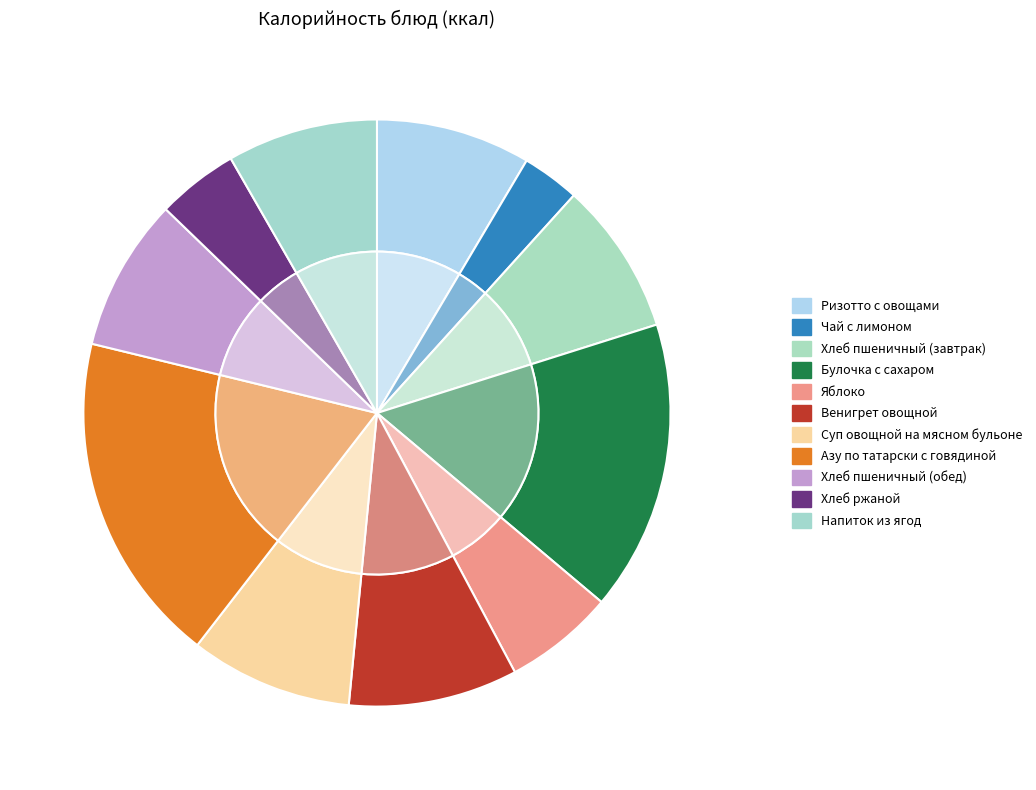

True or false: Ризотто с овощами accounts for 19% of the total.

False